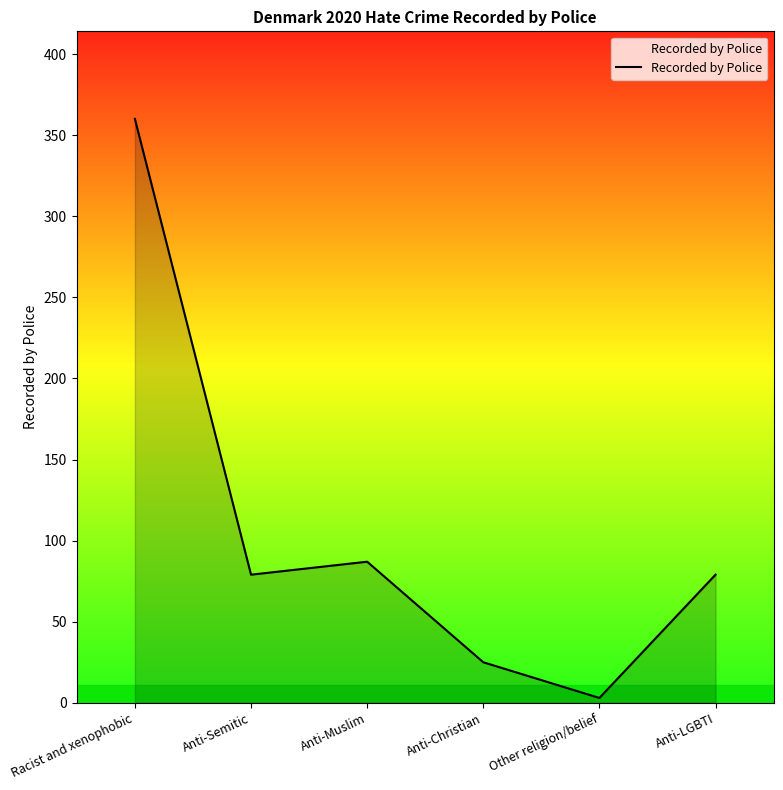

What position from the left is Other religion/belief?

5